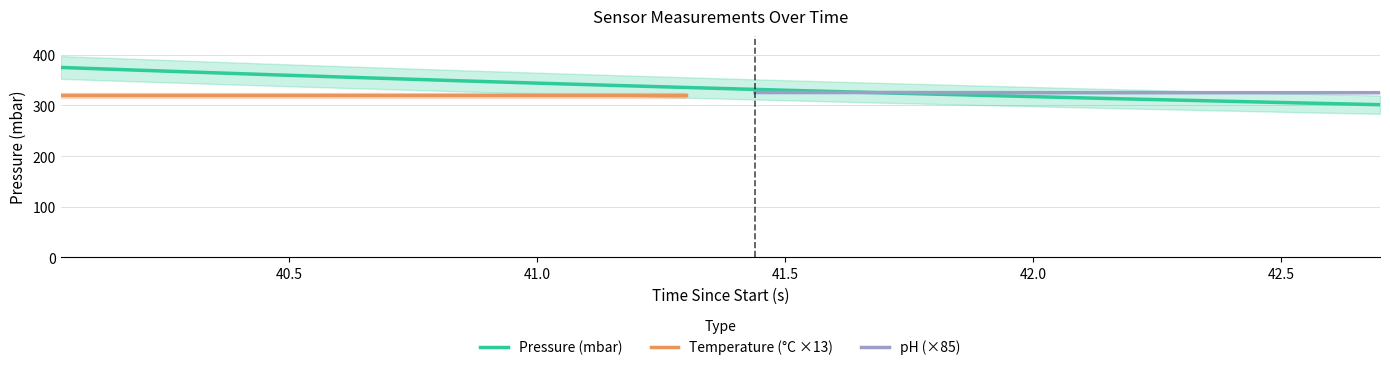

What is the highest value of the Pressure (mbar) series?

374.6